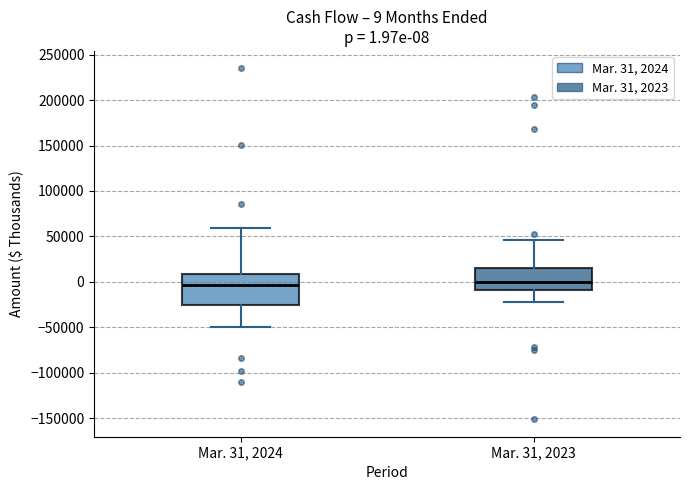

Comparing the boxes themselves (not the whiskers), which one is the tallest?

Mar. 31, 2024